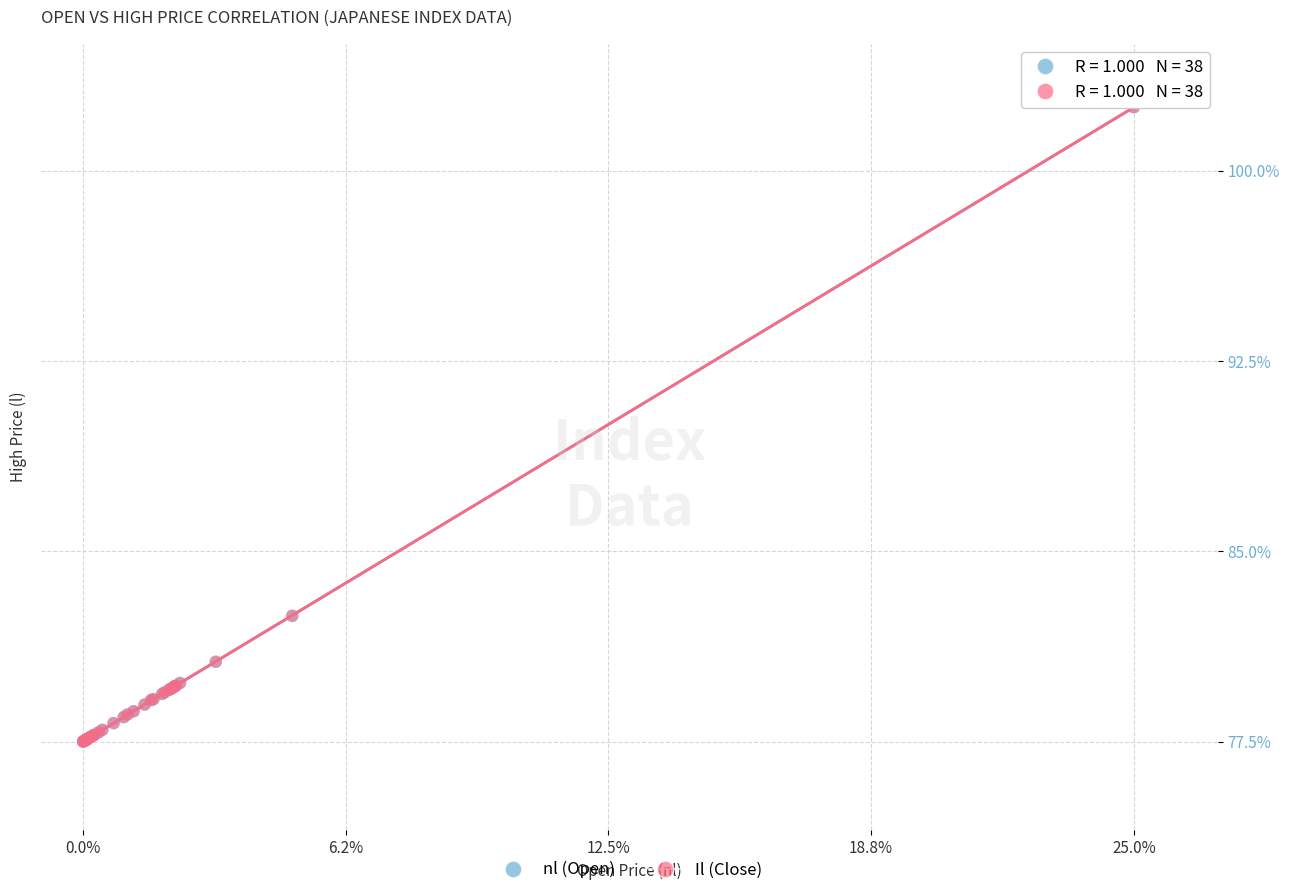

What are all the series names shown in the legend?

nl (Open), Il (Close)